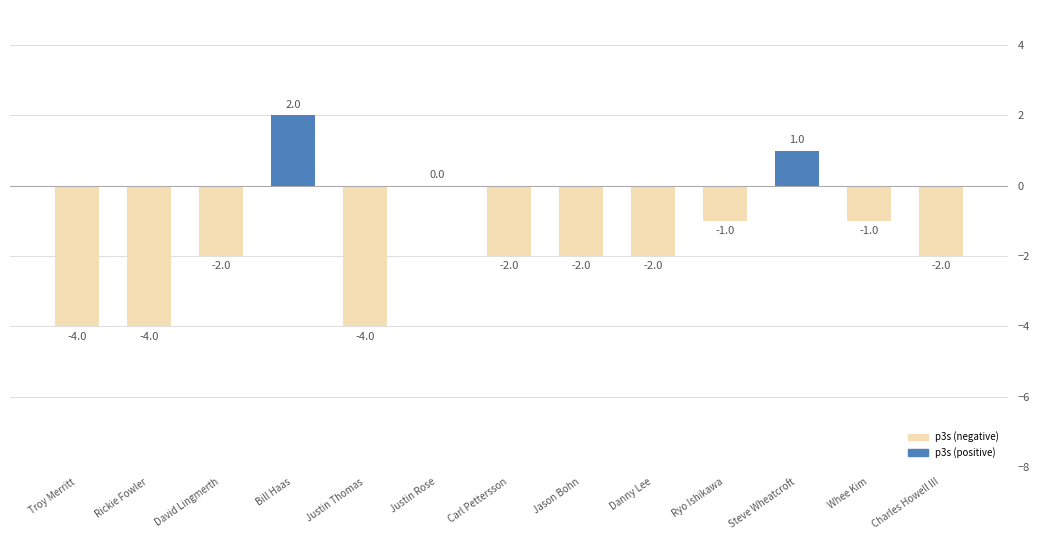

How many values are between -2 and -1?

7